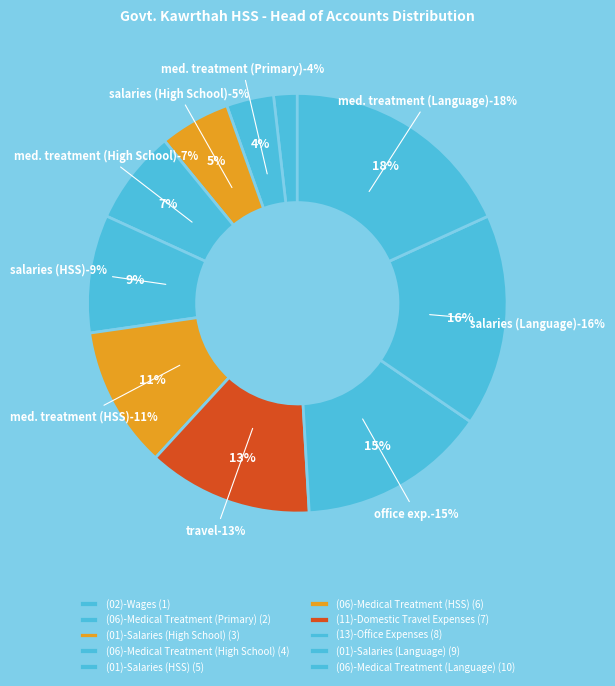

Is (01)-Salaries (HSS) the majority of the pie?

No